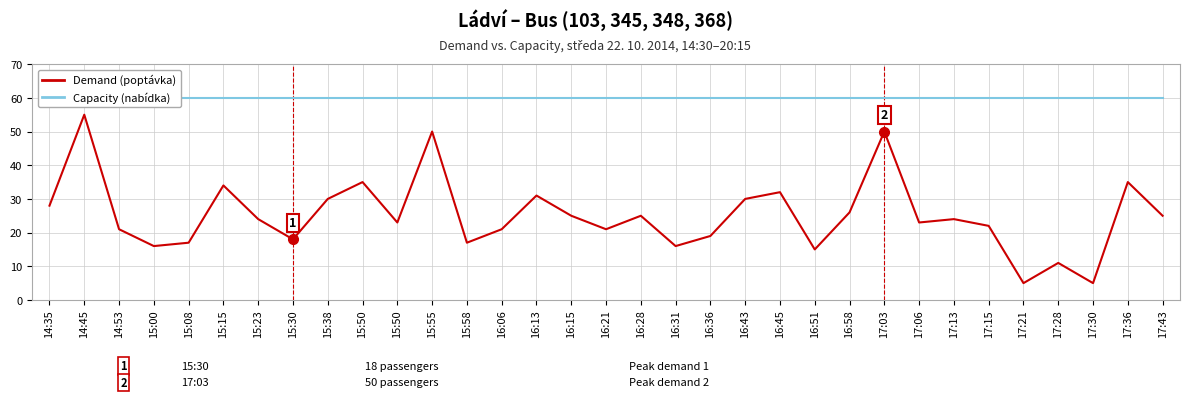

The value of Capacity (nabídka) at 15:50 is 89. True or false?

False